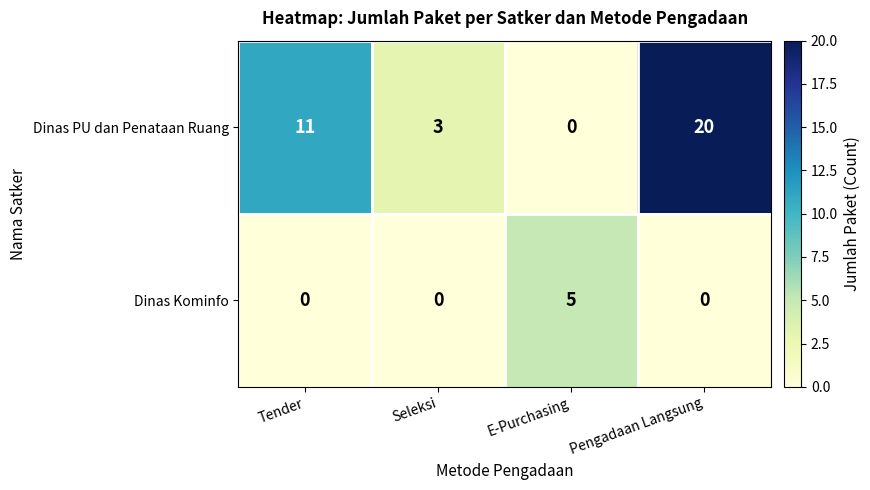

Which series has the largest total across all categories?

Dinas PU dan Penataan Ruang